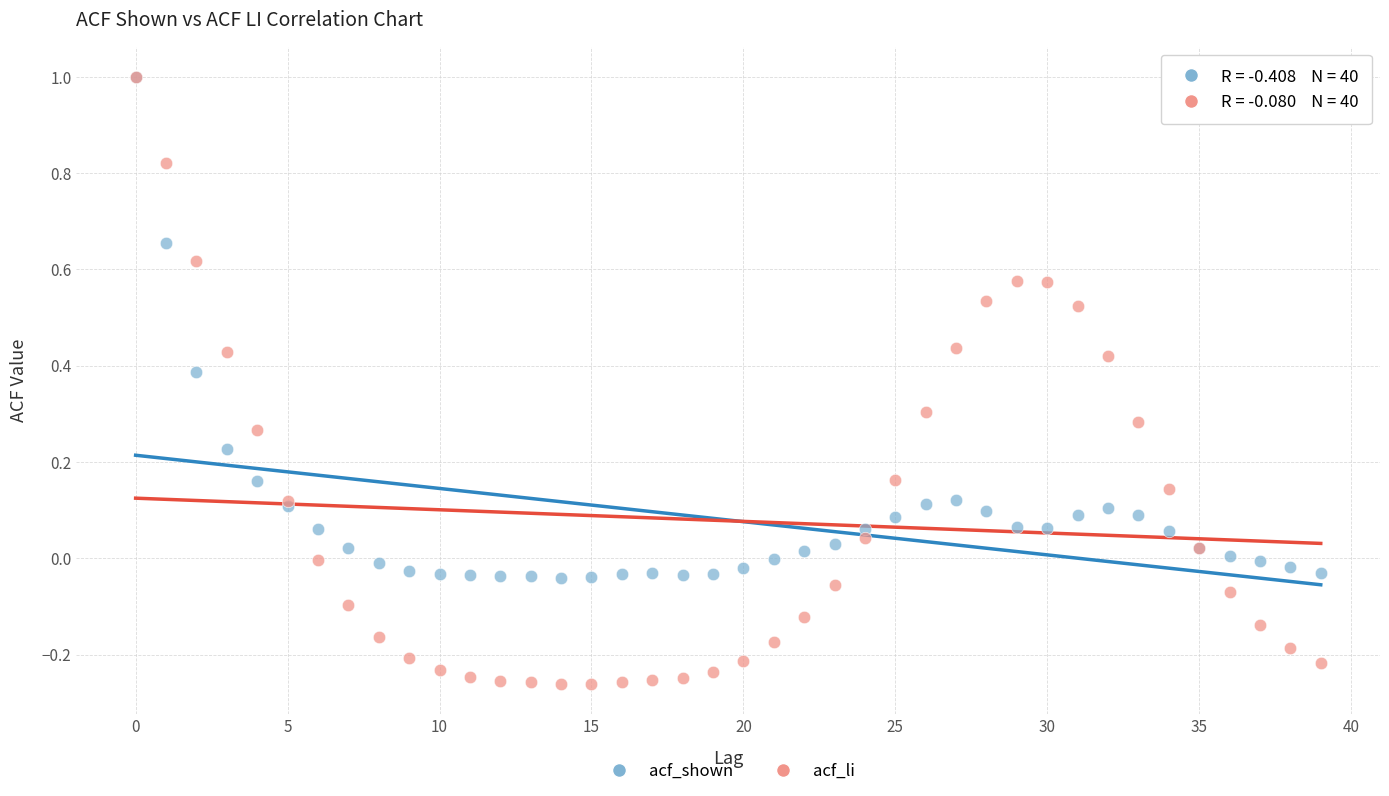

What are all the series names shown in the legend?

acf_shown, acf_li